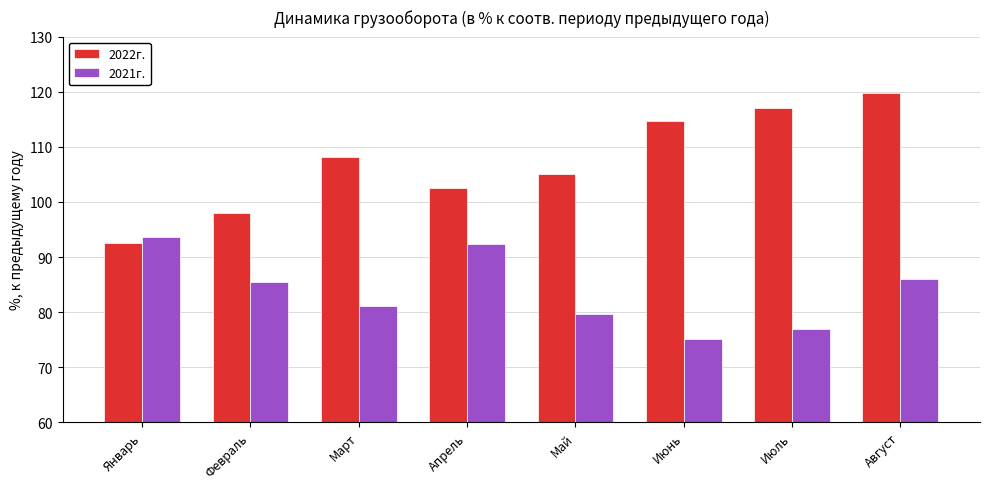

What is the average value of the 2022г. series?

107.2